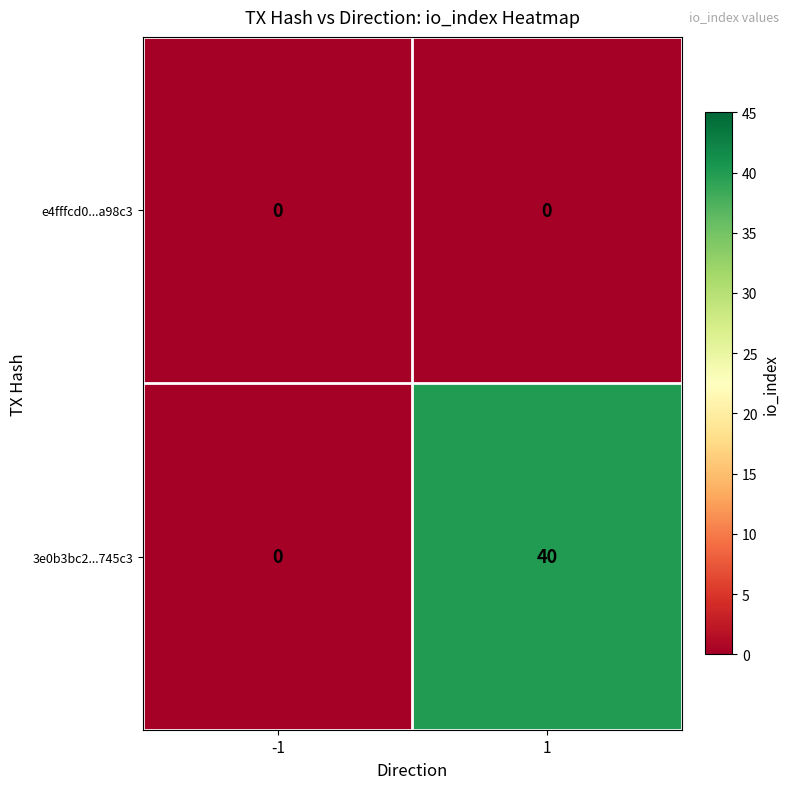

What is the spread (max minus min) of values at 1?

40